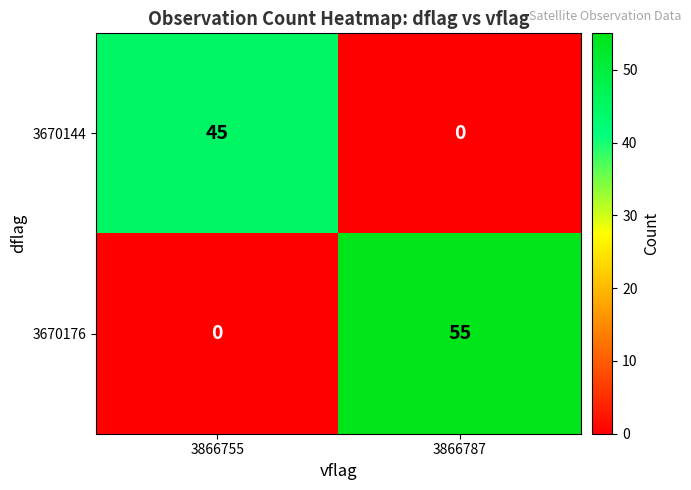

Count the number of data series in this chart.

2